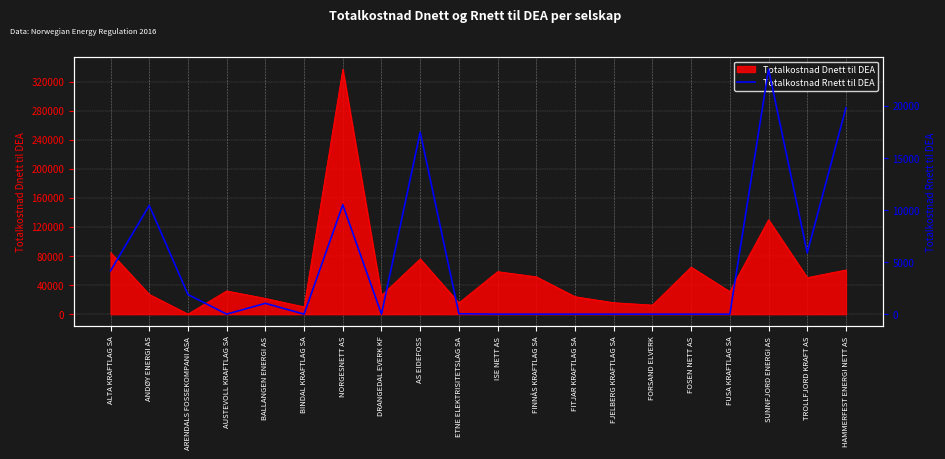

Where is Totalkostnad Dnett til DEA nearest to the value 168591?

SUNNFJORD ENERGI AS